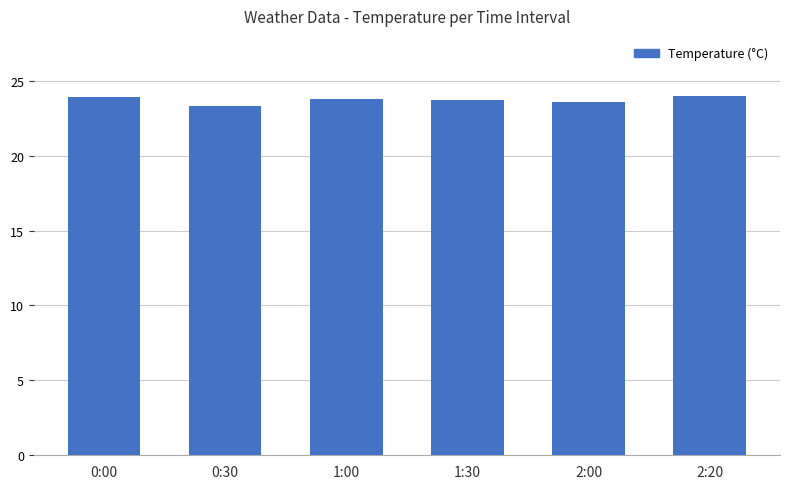

Are the bars grouped side by side (vs. stacked)?

No